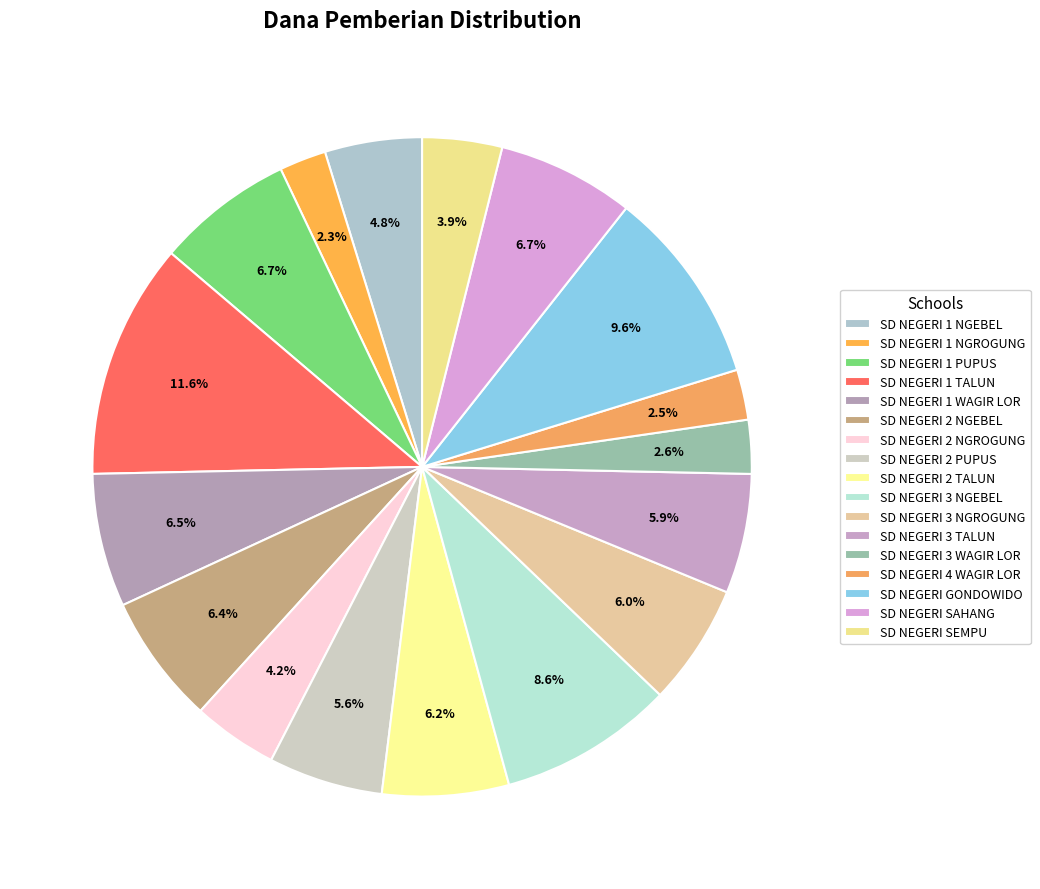

Does any single category account for the majority?

No